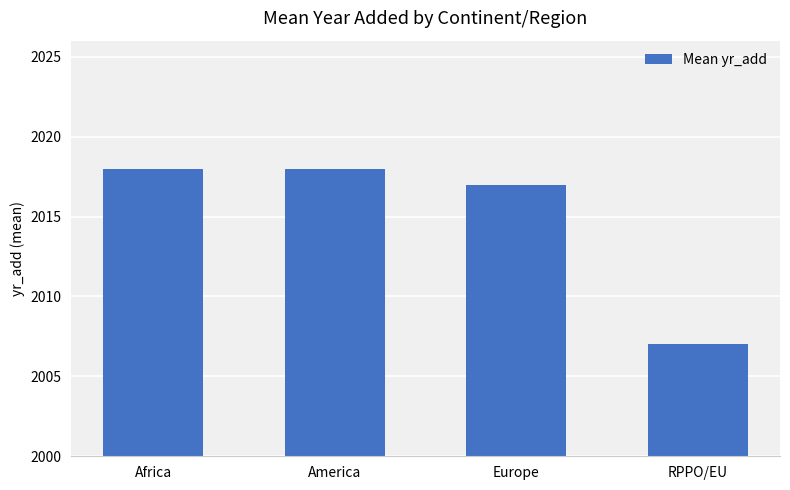

What is the label of the 3rd bar from the left?

Europe